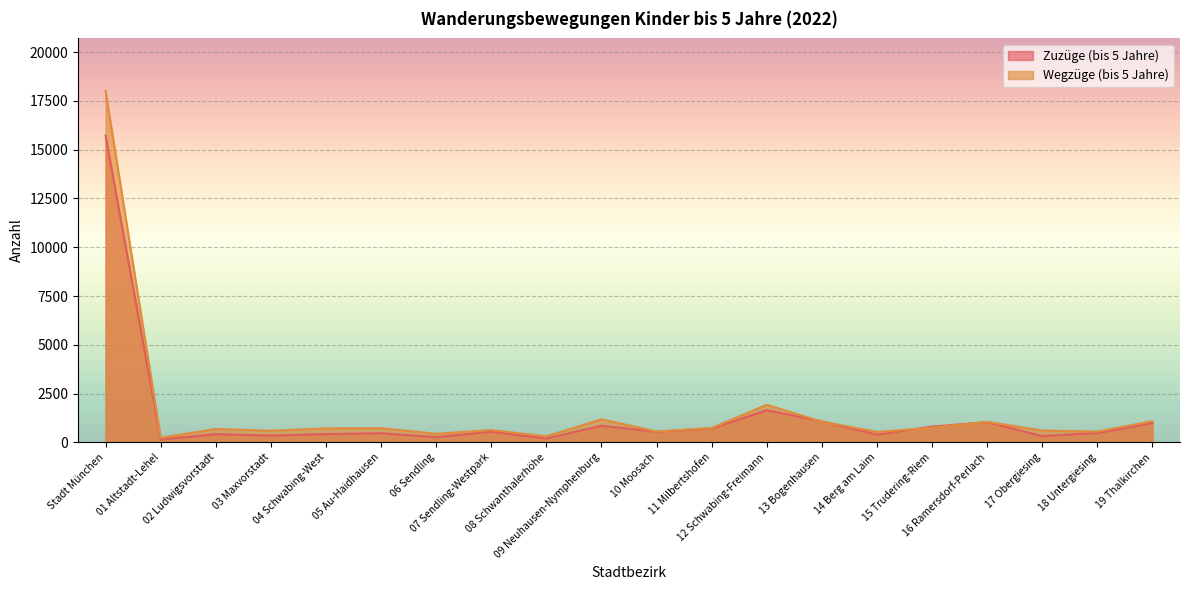

What are all the series names shown in the legend?

Zuzüge (bis 5 Jahre), Wegzüge (bis 5 Jahre)